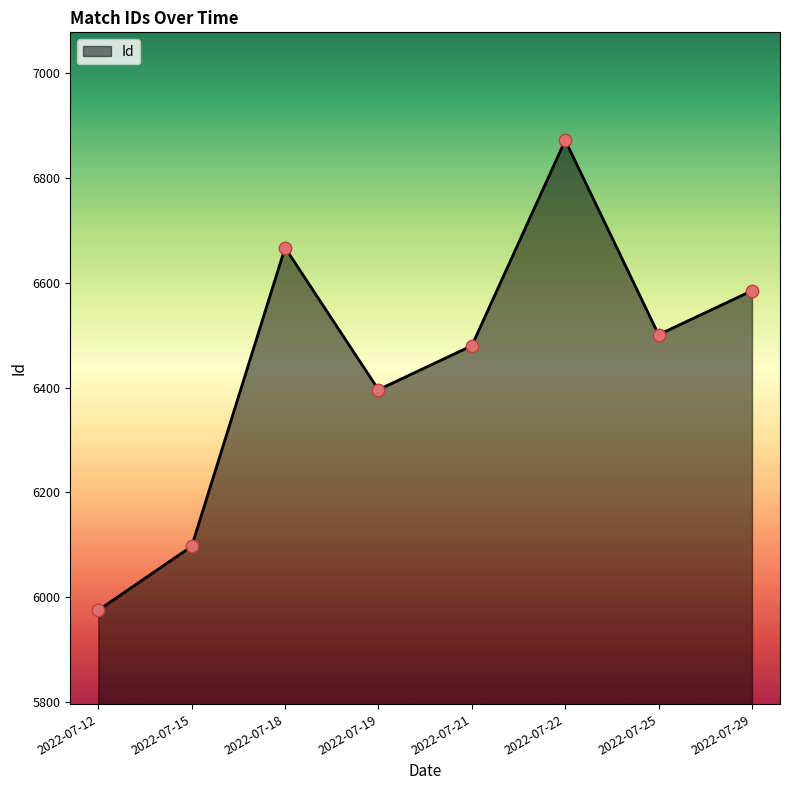

Which has a higher value, 2022-07-15 or 2022-07-25?

2022-07-25